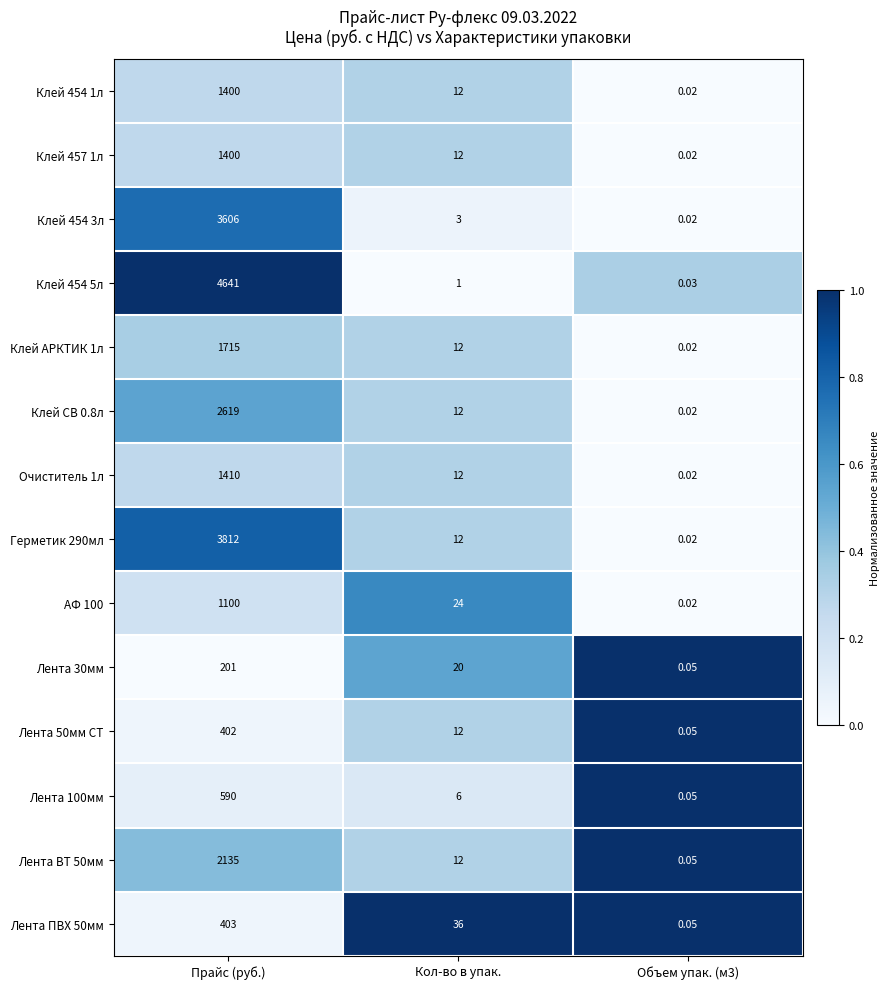

Which label corresponds to the largest value in the chart?

Прайс (руб.)